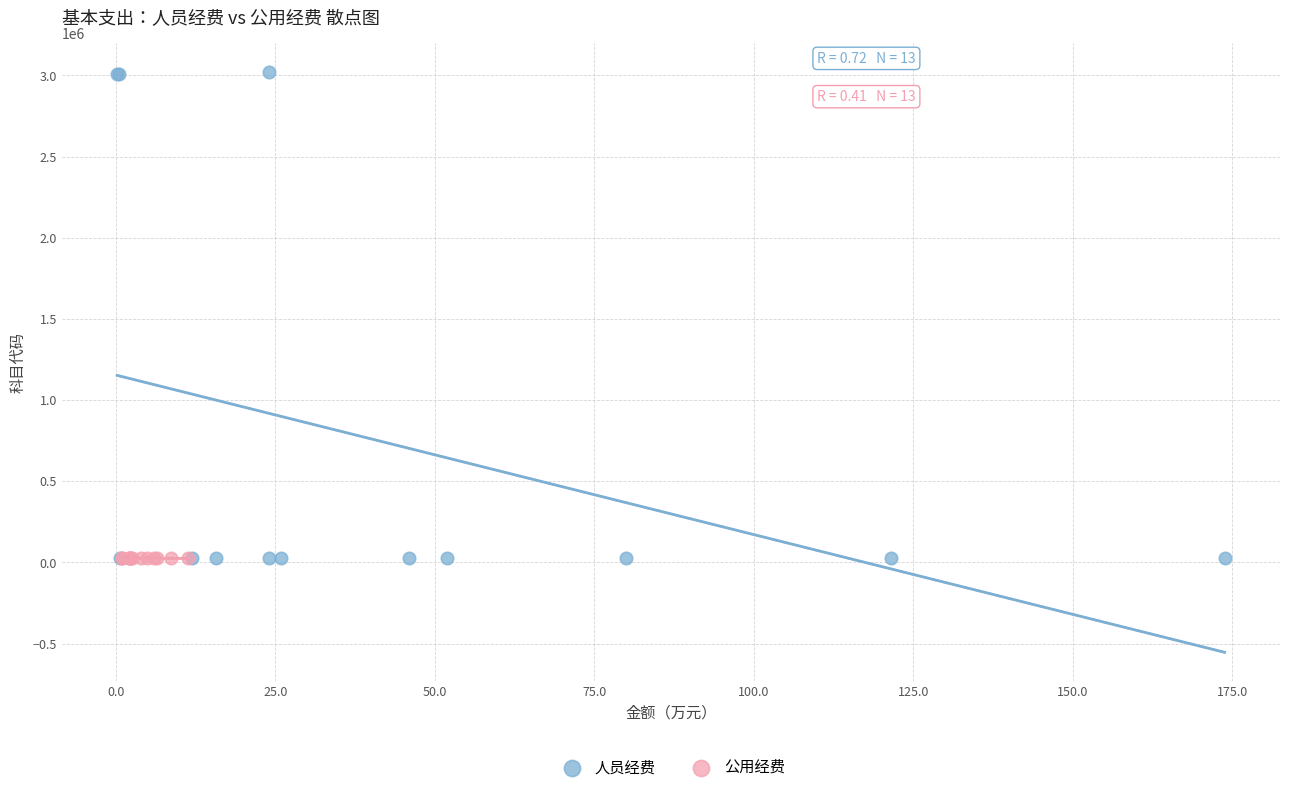

Which series contains the highest Y value?

人员经费